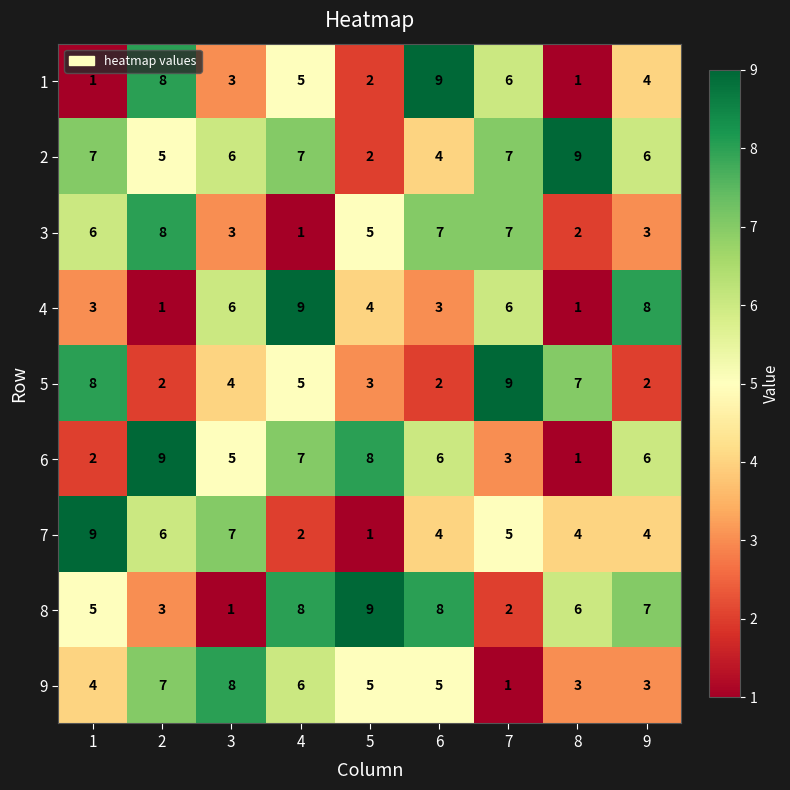

Is it true that 7 equals 7 at 3?

True